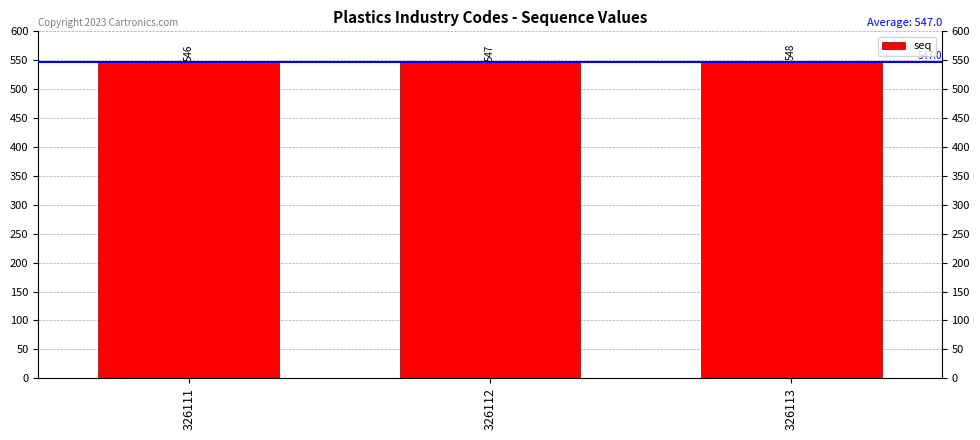

Is it true that the value at 326111 is 546?

True